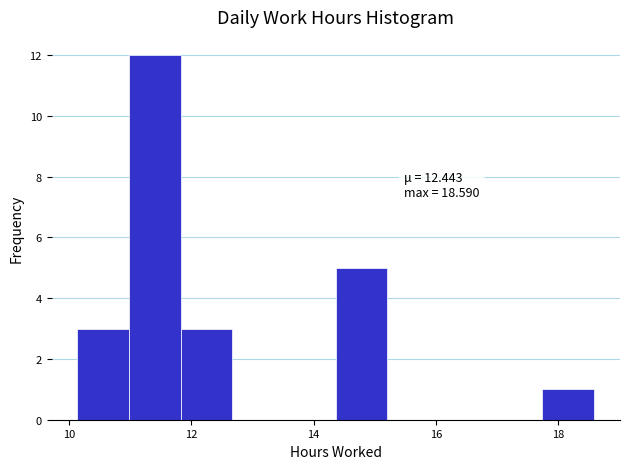

Which range on the x-axis has the tallest bar?

11.0 to 11.8